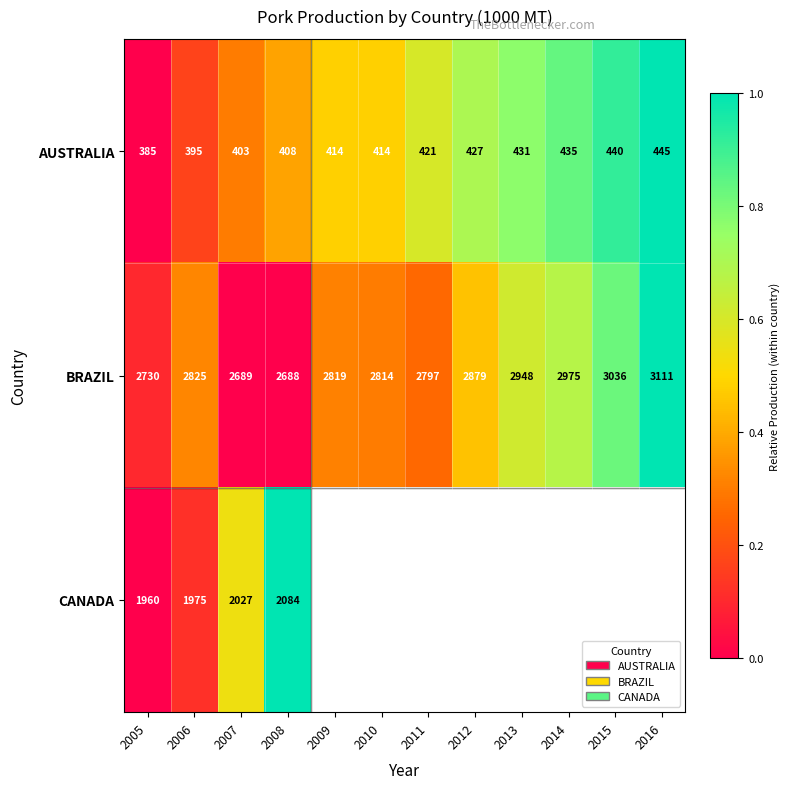

What is the highest value of the BRAZIL series?

3111